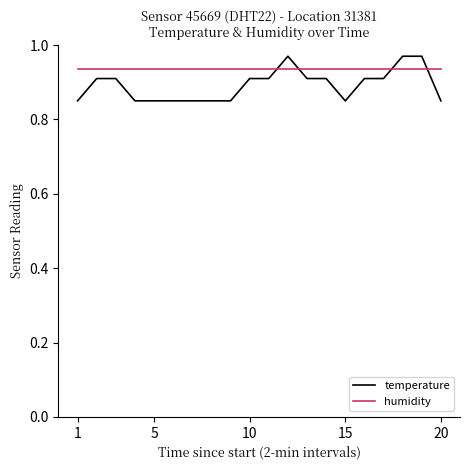

Which series has the widest spread of values?

temperature